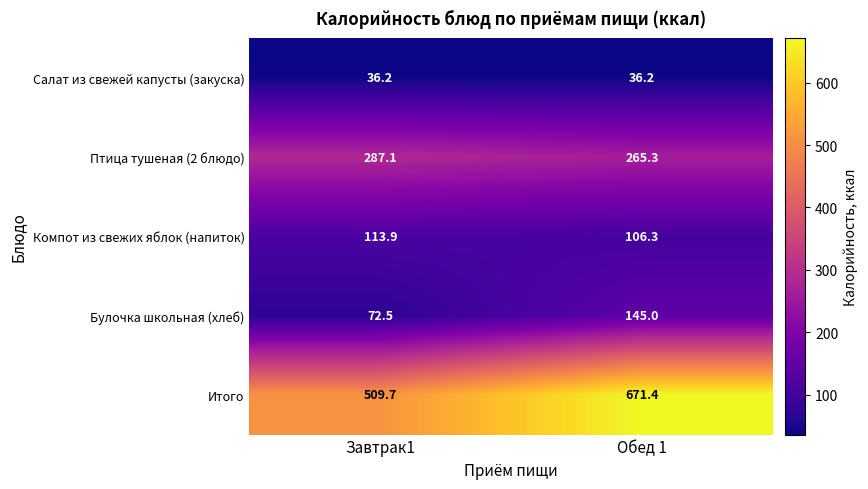

At which label does Итого first exceed 671?

Обед 1